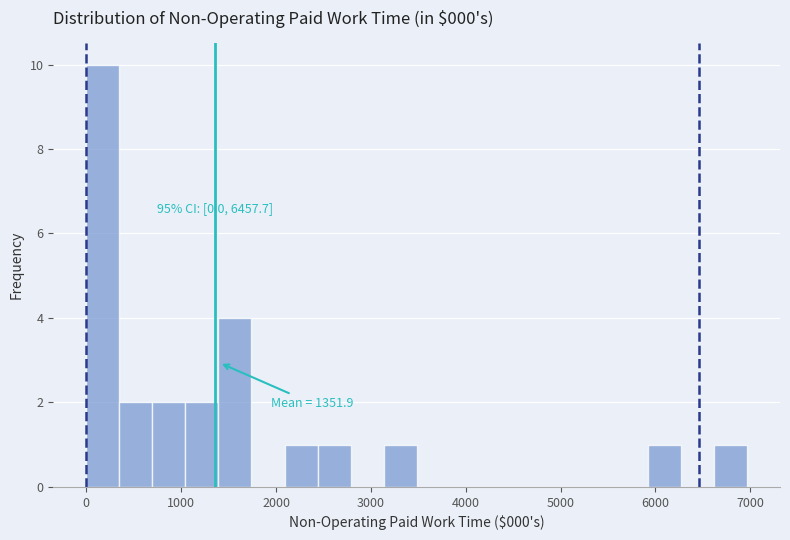

Read against the x-axis, roughly where is the centre of the tallest bar?

200